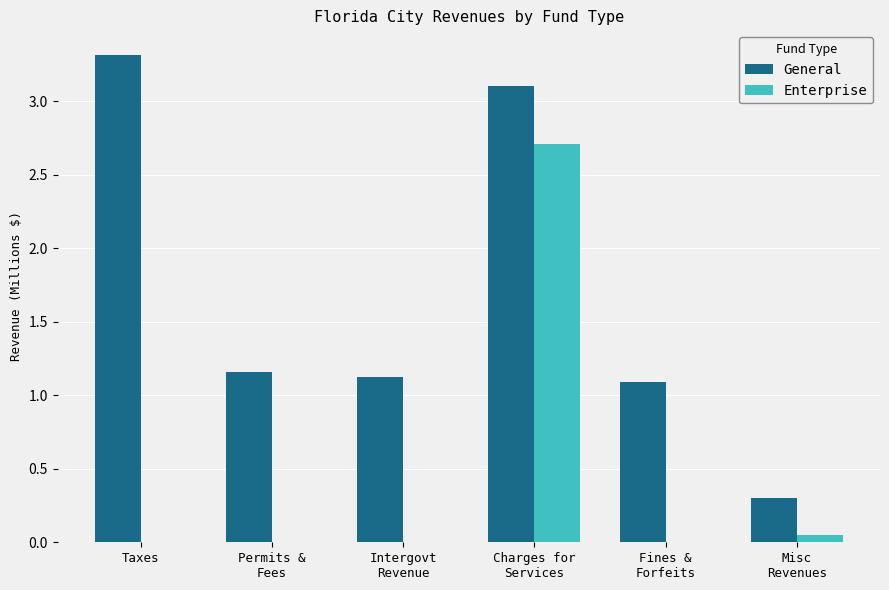

True or false: General has a value of 3.3 at Taxes.

True